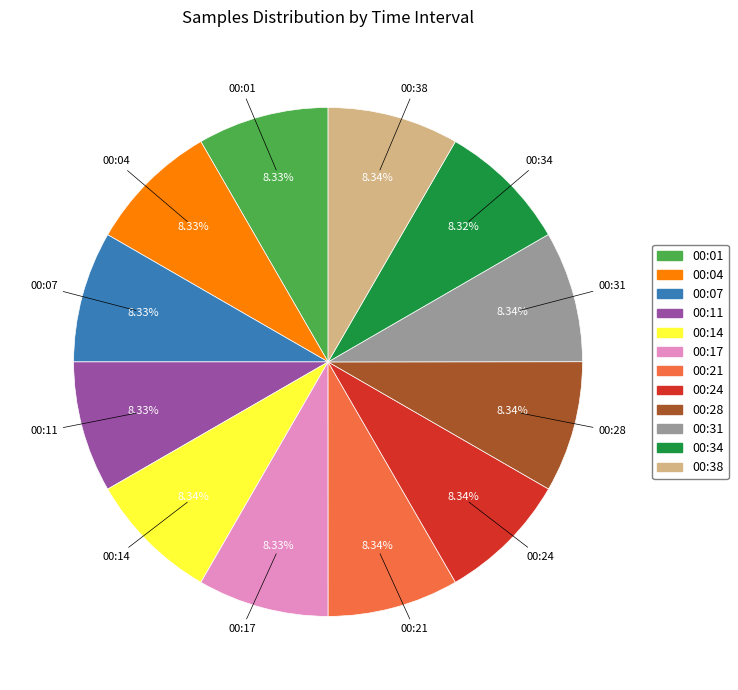

Approximately how many times larger is the value at 00:17 compared to 00:14?

1.0